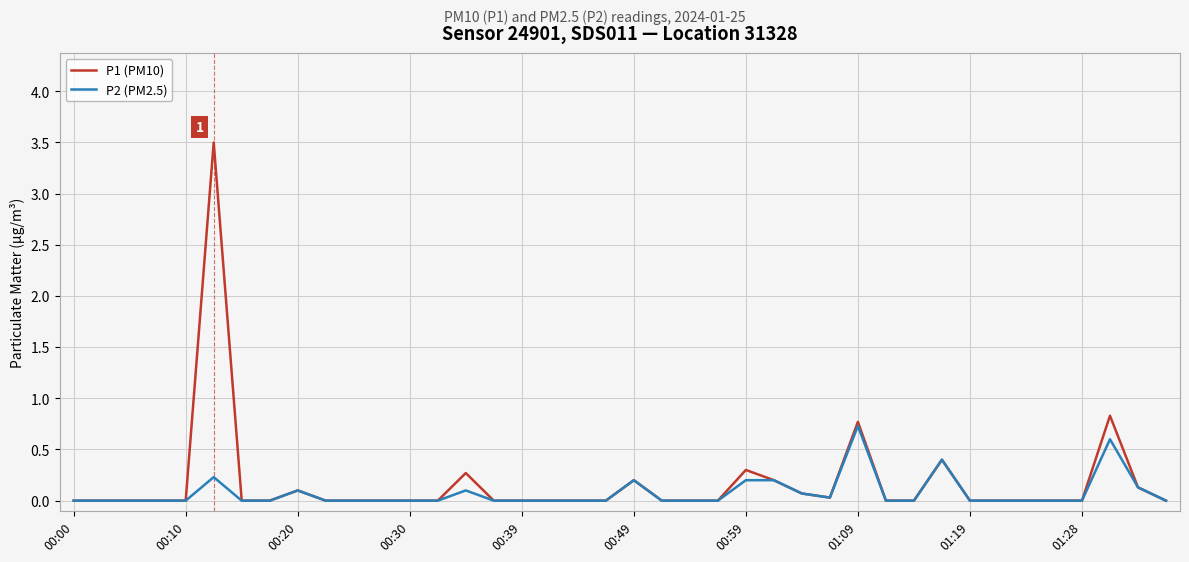

Which series has the widest spread of values?

P1 (PM10)